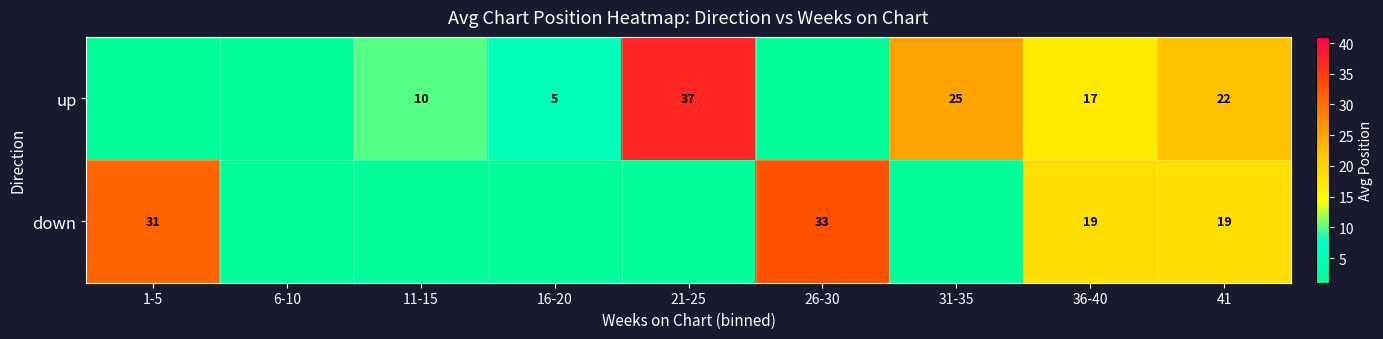

List the labels in order of down value, smallest first.

6-10, 11-15, 16-20, 21-25, 31-35, 36-40, 41, 1-5, 26-30